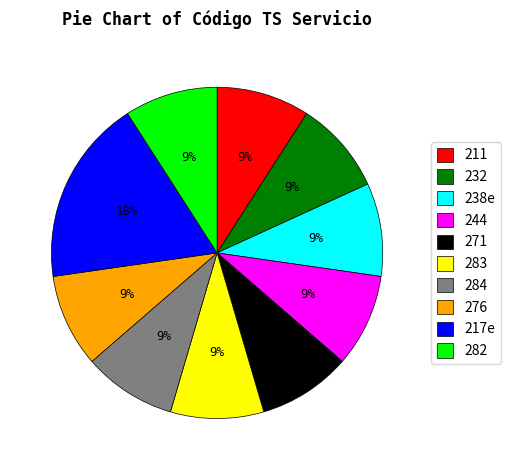

Is 211 the majority of the pie?

No